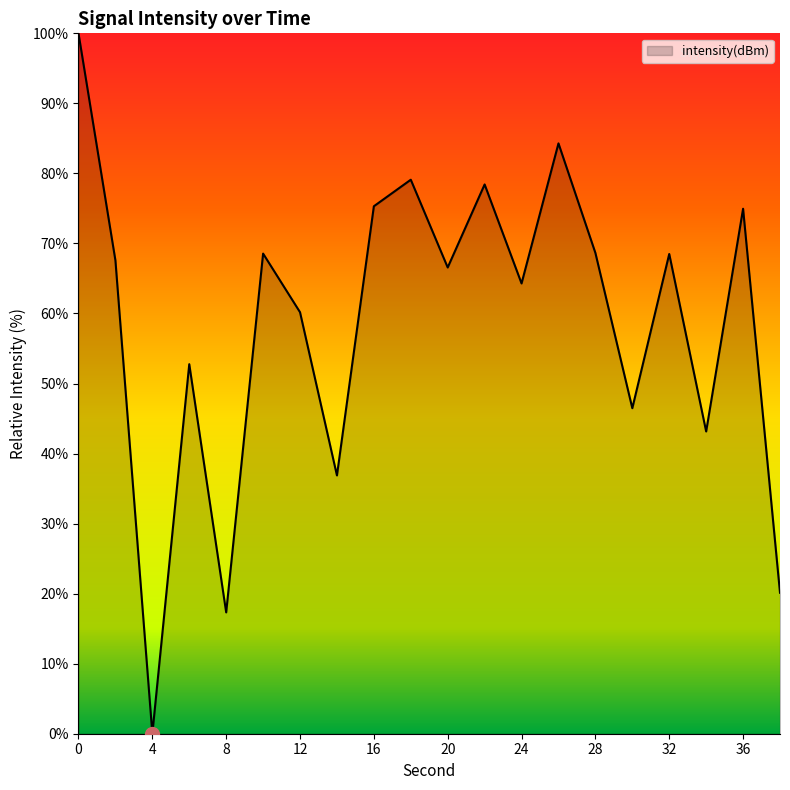

What is the difference between the maximum and second lowest values?

82.7